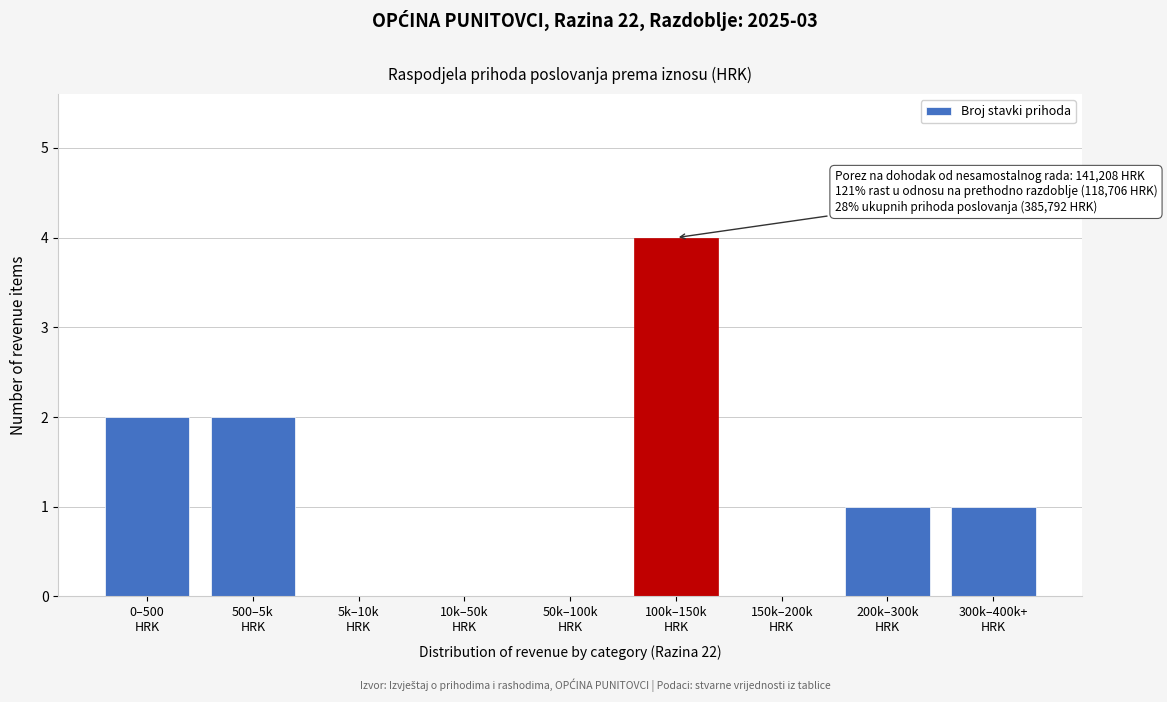

What is the maximum value shown in the chart?

4